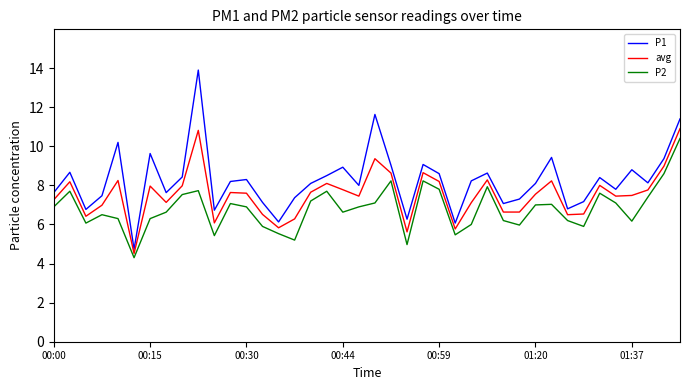

Which series has the largest range (max minus min)?

P1